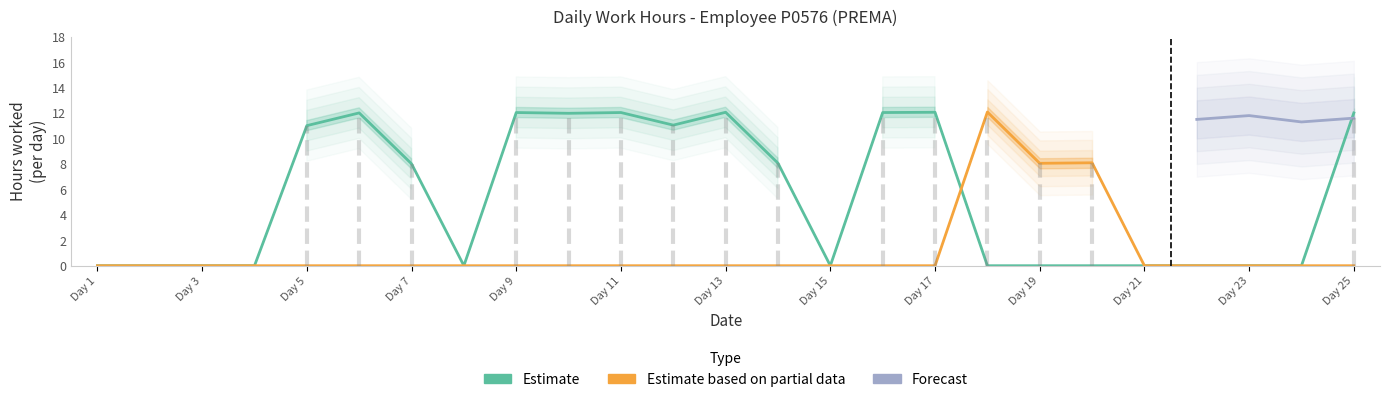

What is the difference between the highest and lowest values at 7?

8.0